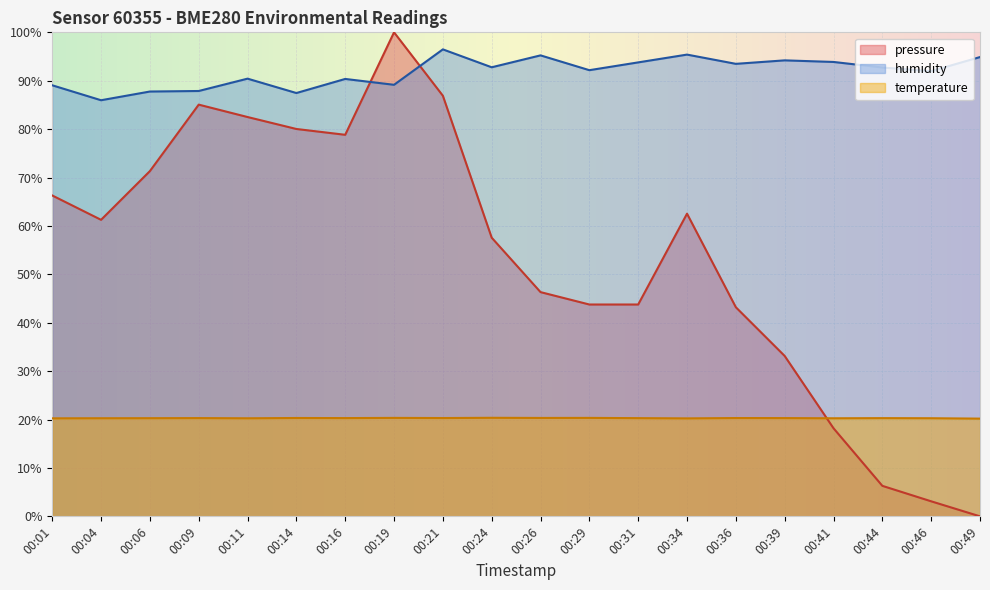

Reading left to right, extract all data points from this chart.

pressure: 66.3	61.3	71.3	85.1	82.5	80.0	78.8	100.0	86.9	57.6	46.3	43.8	43.8	62.5	43.2	33.1	18.2	6.3	3.1	0.0
humidity: 89.1	86.0	87.8	87.9	90.4	87.5	90.4	89.2	96.5	92.8	95.2	92.2	93.8	95.4	93.5	94.2	93.9	92.7	92.0	94.9
temperature: 20.2	20.3	20.3	20.3	20.3	20.3	20.3	20.3	20.3	20.4	20.3	20.3	20.3	20.2	20.3	20.3	20.3	20.3	20.3	20.2